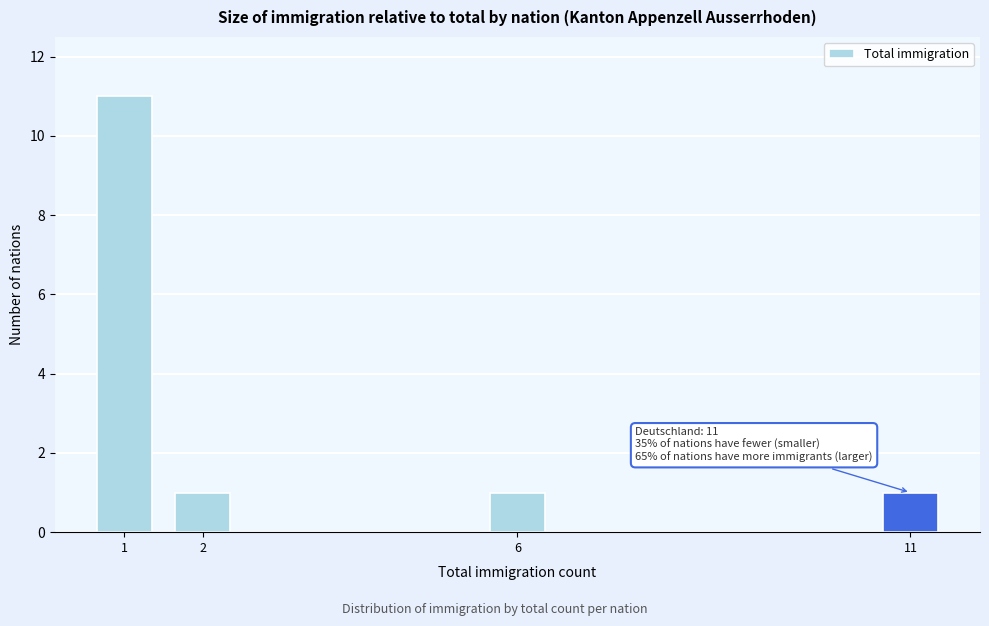

Reading left to right, list all the values displayed in this chart.

11	1	1	1